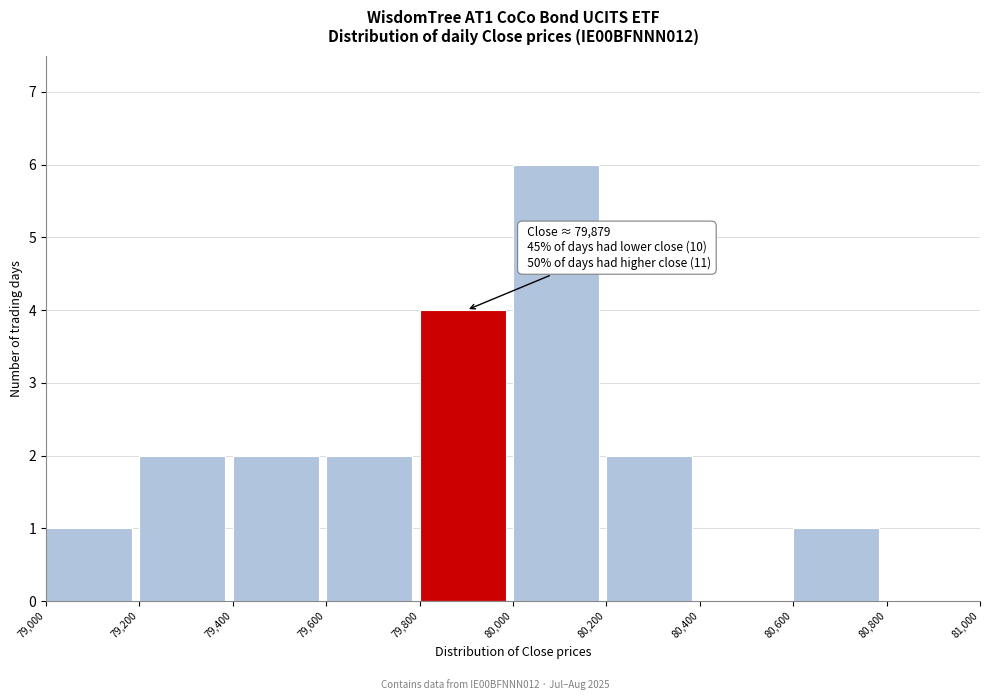

Which range on the x-axis has the tallest bar?

80,000 to 80,200